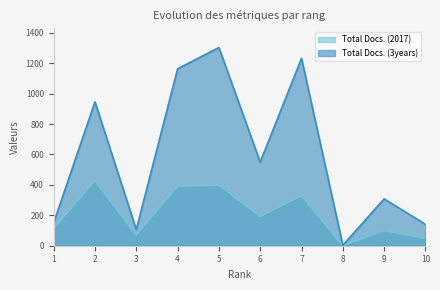

Does the chart display data point markers on the line(s)?

No